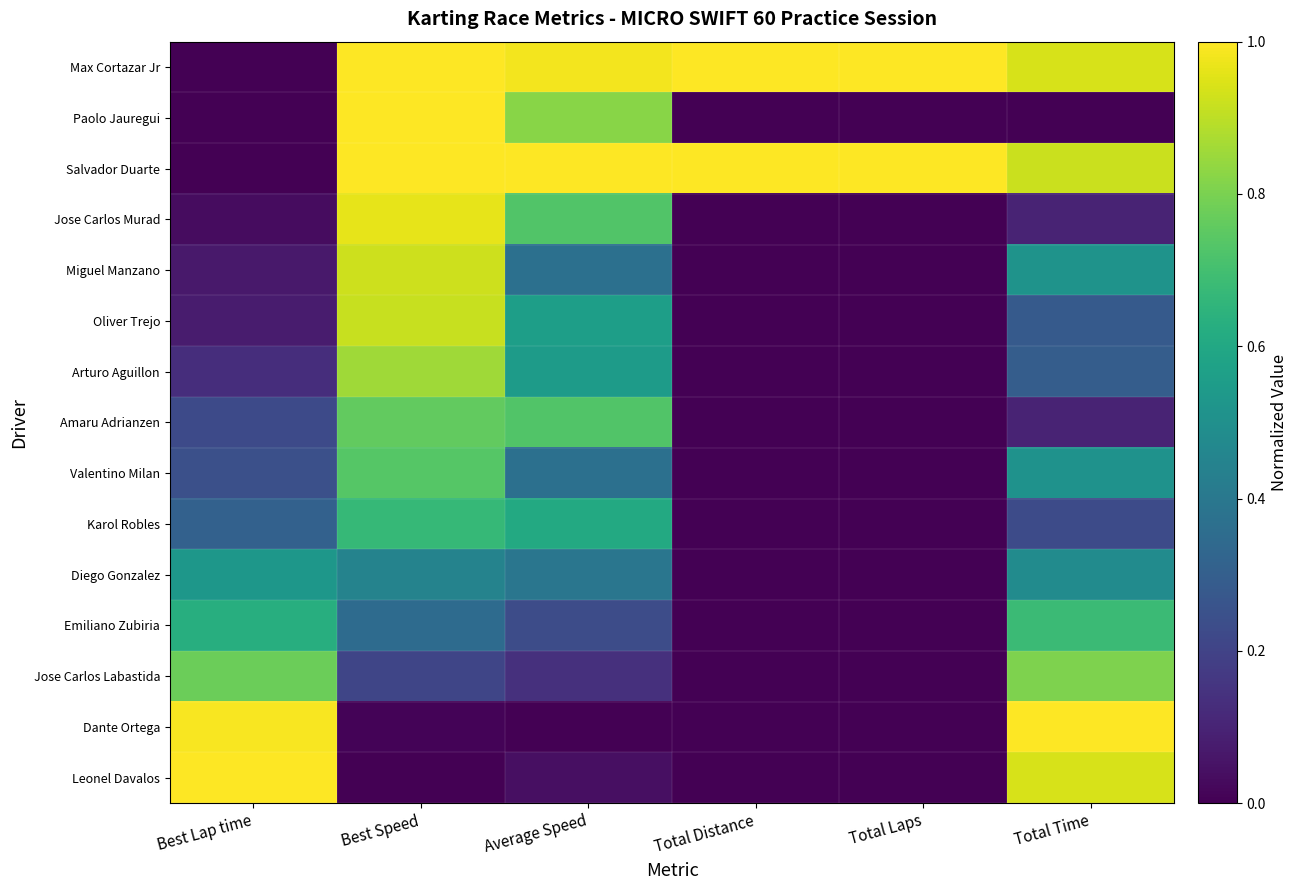

List the series in order of their peak value, highest first.

Max Cortazar Jr, Salvador Duarte, Dante Ortega, Leonel Davalos, Paolo Jauregui, Jose Carlos Murad, Miguel Manzano, Oliver Trejo, Arturo Aguillon, Jose Carlos Labastida, Amaru Adrianzen, Valentino Milan, Emiliano Zubiria, Karol Robles, Diego Gonzalez